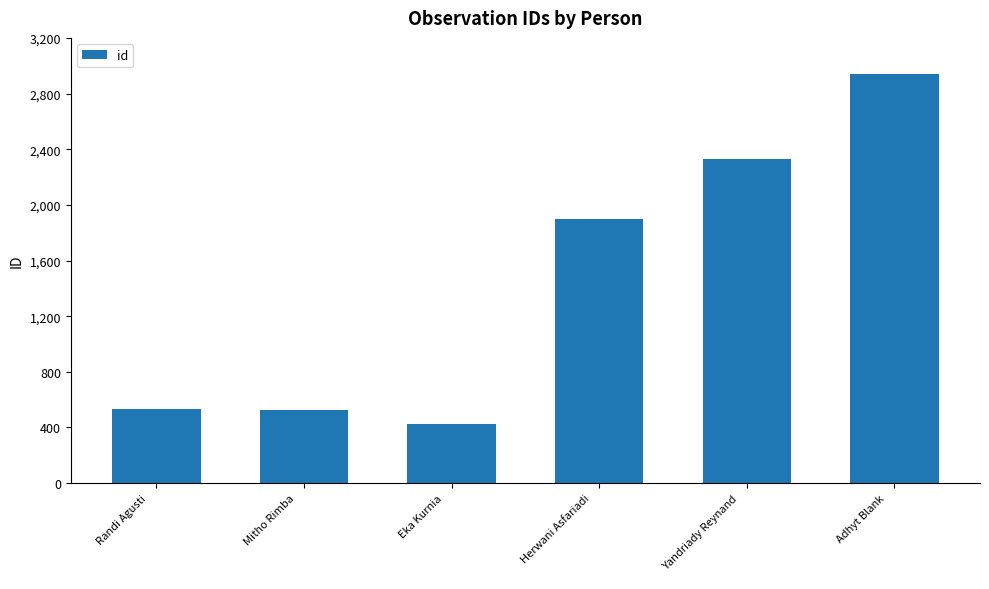

What is the average value?

1442